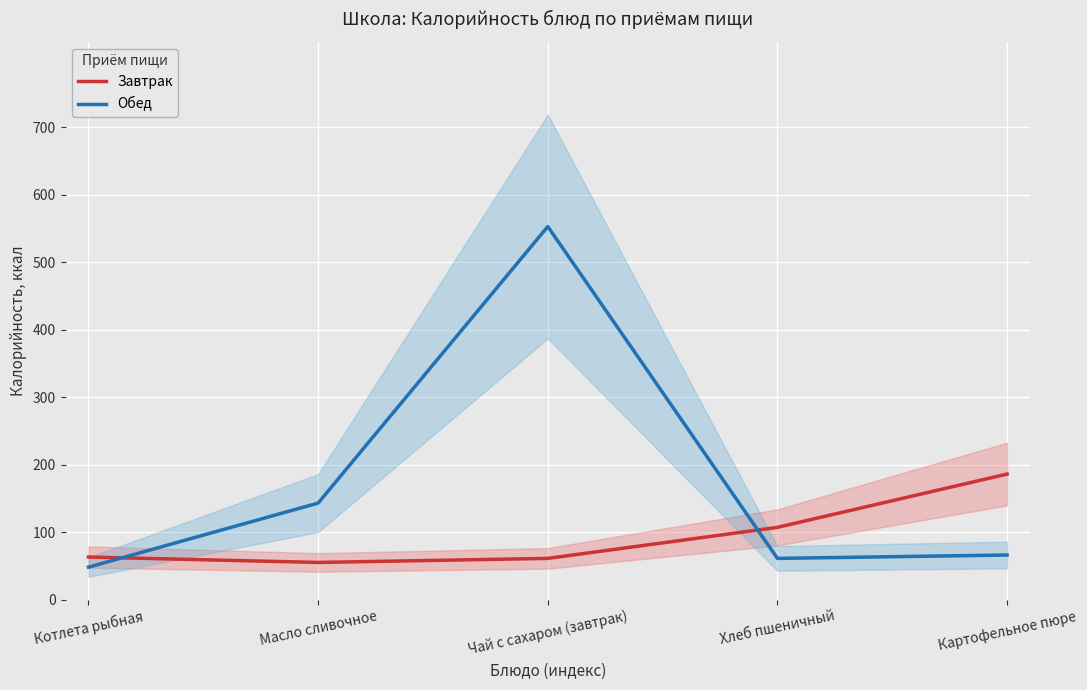

Reading left to right, what are all the values shown in this chart?

Завтрак: 63	55	61	107	186
Обед: 48	143	553	61	66